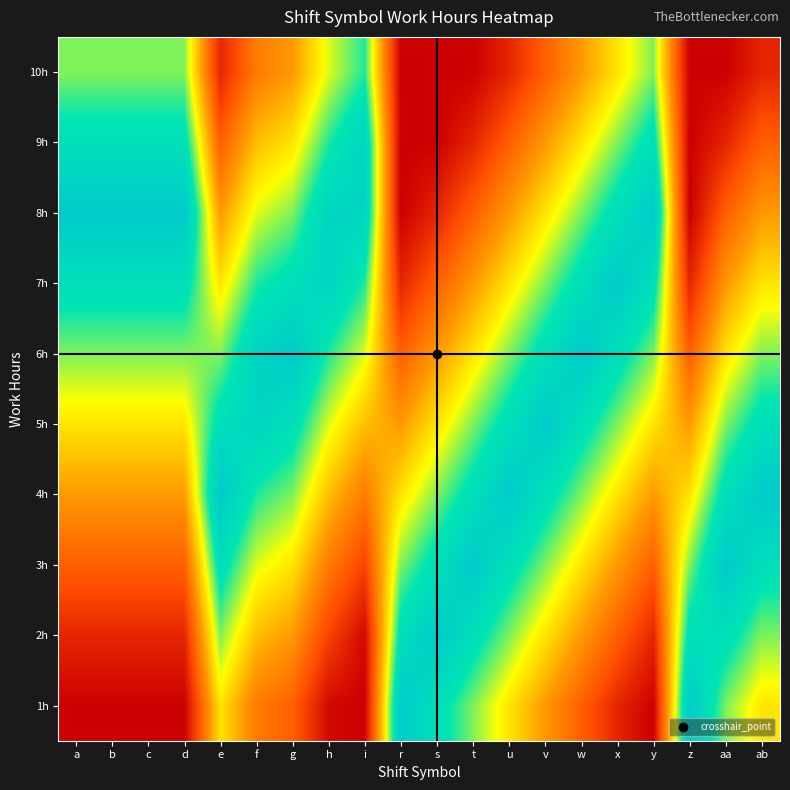

At how many categories does at least one series exceed 1?

20